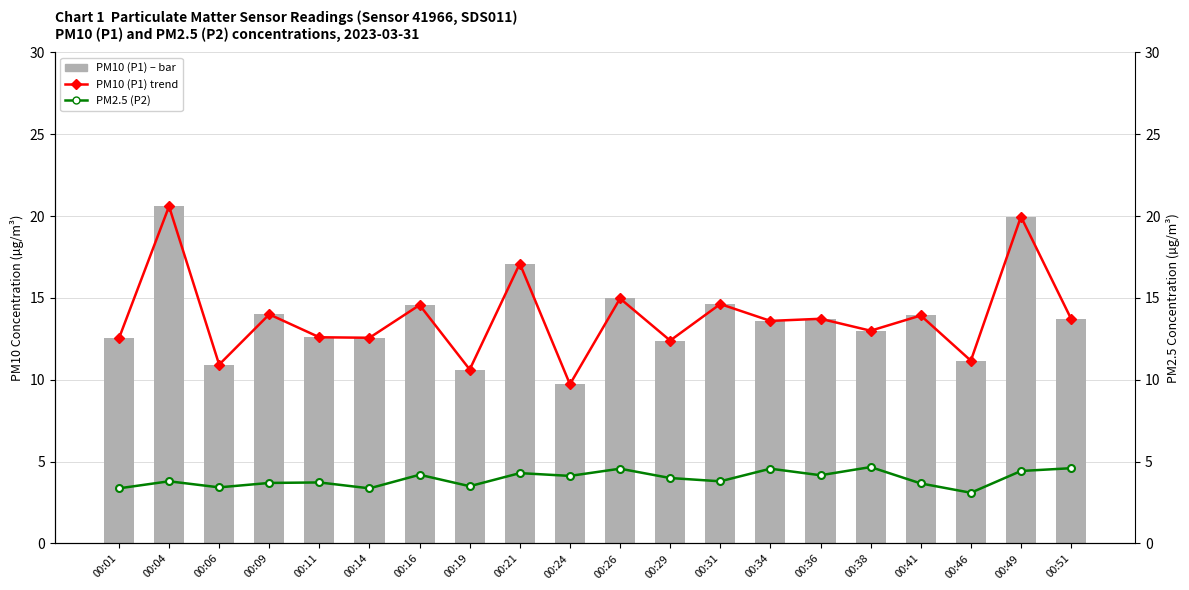

What is the maximum value shown in the chart?

20.6